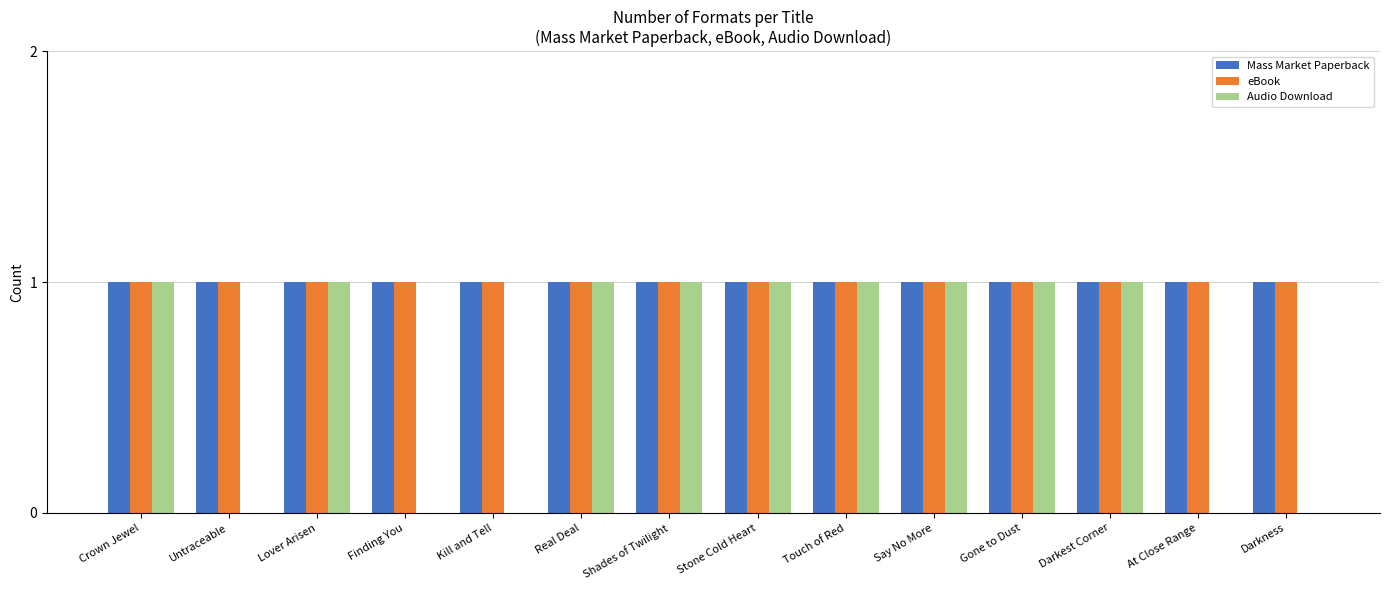

Reading left to right, what are all the values shown in this chart?

Mass Market Paperback: 1	1	1	1	1	1	1	1	1	1	1	1	1	1
eBook: 1	1	1	1	1	1	1	1	1	1	1	1	1	1
Audio Download: 1	0	1	0	0	1	1	1	1	1	1	1	0	0